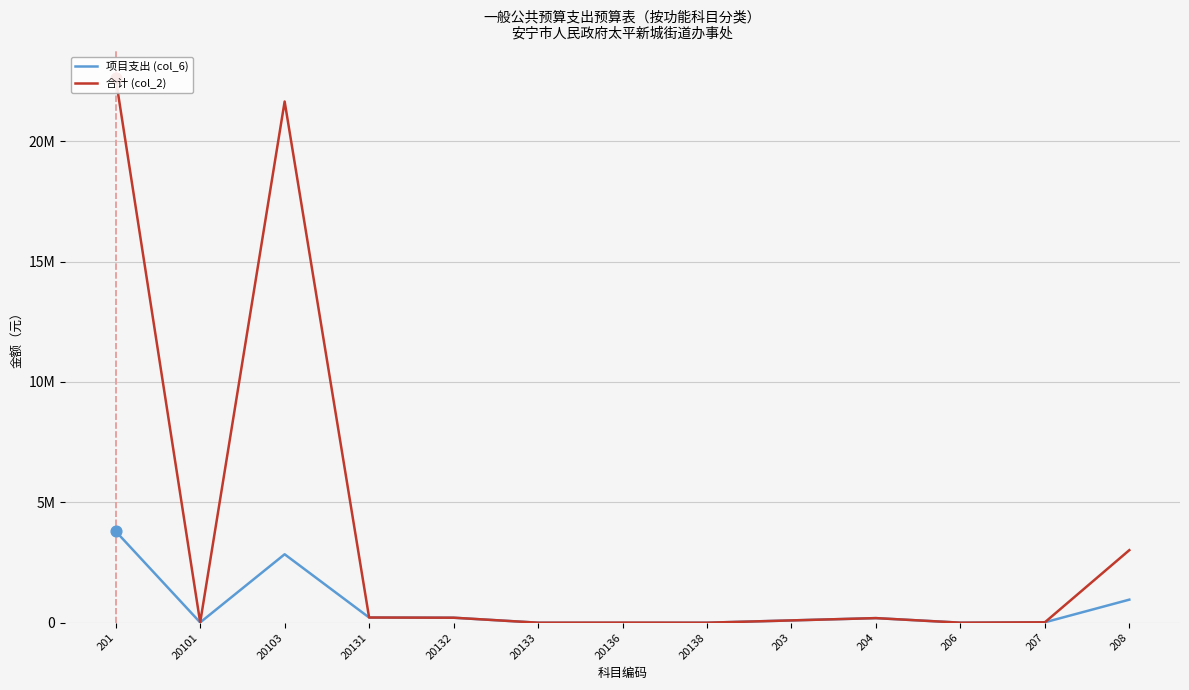

What is the total value across all series at 203?

200000.0